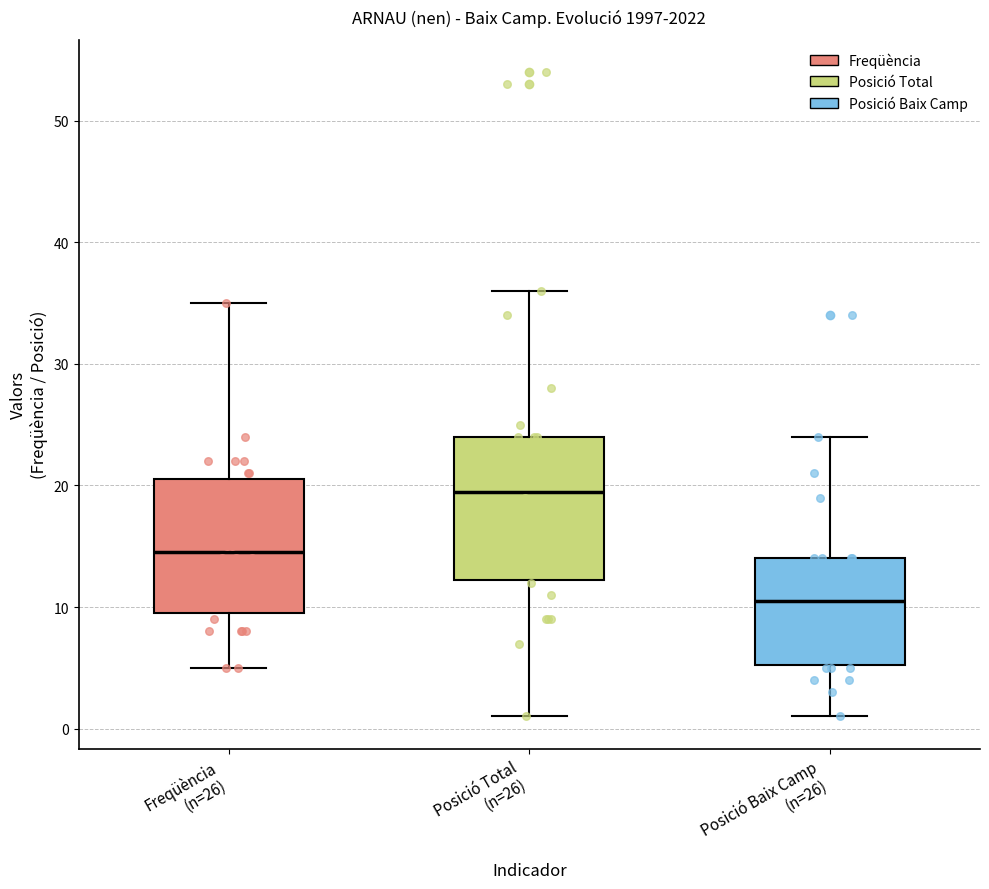

Where is the lower edge of the box for Posició Baix Camp (n=26) on the y-axis? The values are not printed on the chart, so give them approximately, as read against the axis.

5